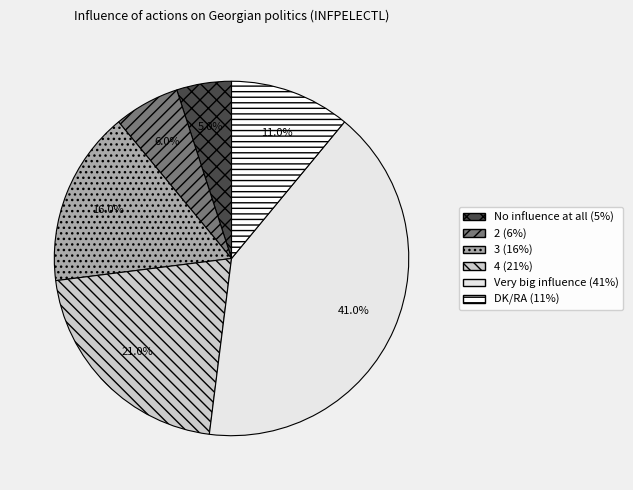

What is the smallest slice in the pie chart?

No influence at all